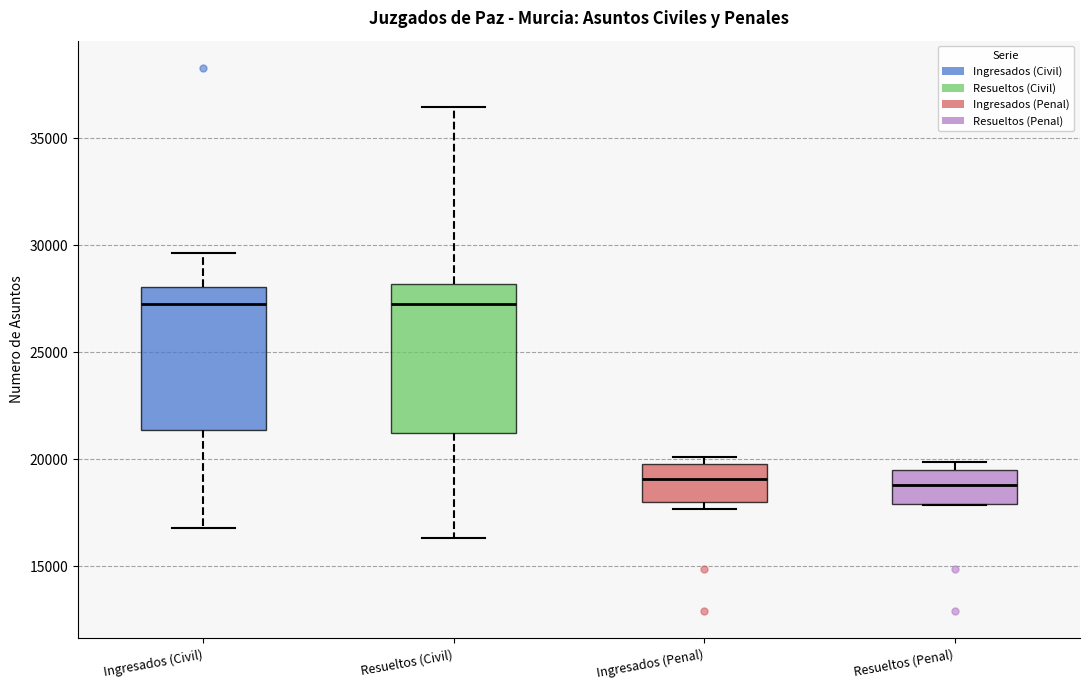

Reading left to right, read every box against the y-axis: the position of its median line, the range the box covers, and the ends of its whiskers. The values are not printed on the chart, so give them approximately, as read against the axis.

Ingresados (Civil): median 27000, box 21500 to 28000, whiskers 17000 to 29500
Resueltos (Civil): median 27500, box 21000 to 28000, whiskers 16500 to 36500
Ingresados (Penal): median 19000, box 18000 to 20000, whiskers 17500 to 20000 (just above the box's upper edge)
Resueltos (Penal): median 19000, box 18000 to 19500, whiskers 18000 to 20000